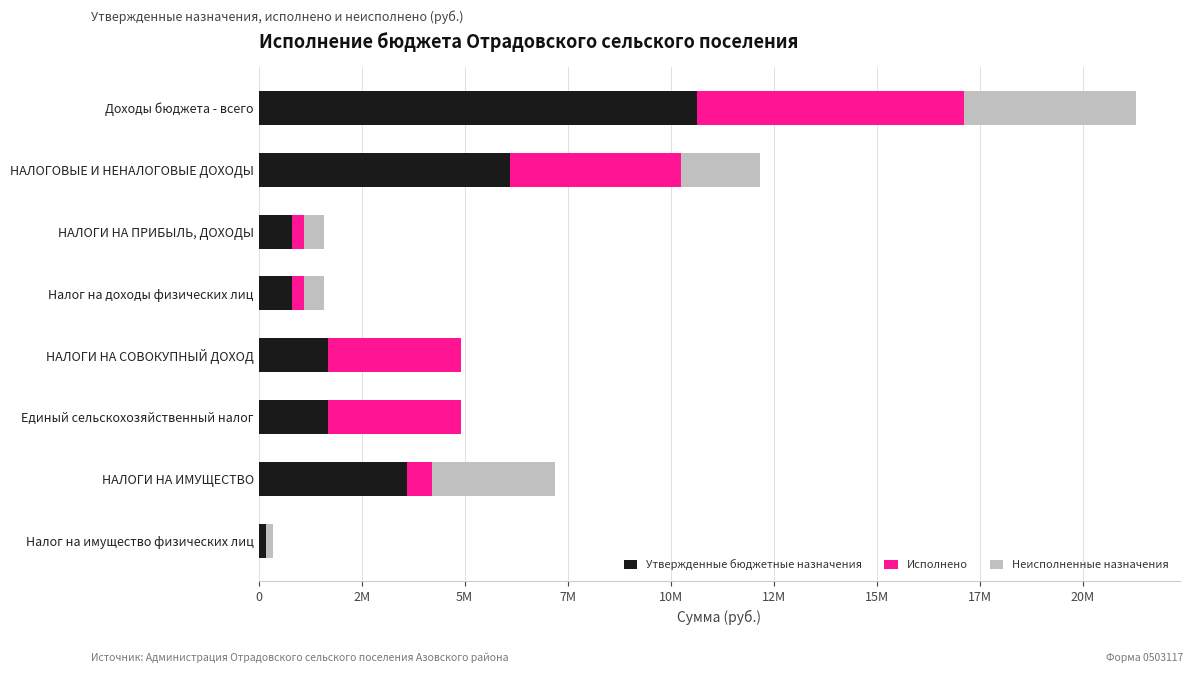

What is the lowest value of the Утвержденные бюджетные назначения series?

179100.0